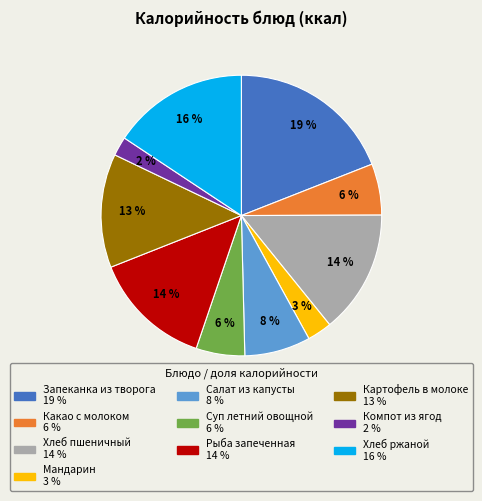

True or false: Суп летний овощной accounts for 1% of the total.

False